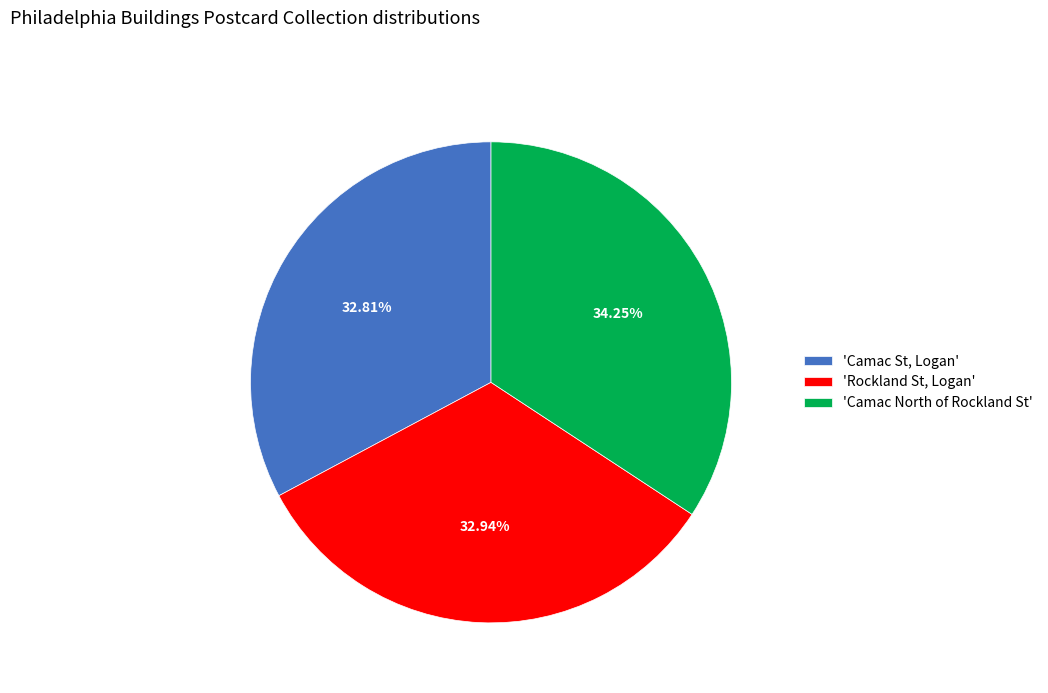

Is there a majority slice in this chart?

No